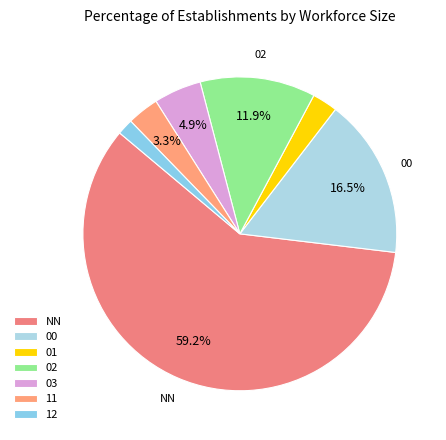

To the nearest percent, what is the difference between the largest and smallest slice percentages?

58%